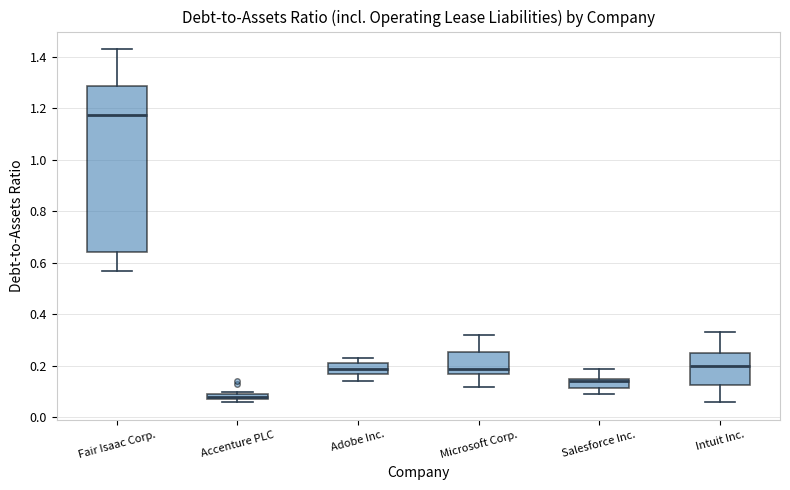

Comparing the boxes themselves (not the whiskers), which one is the tallest?

Fair Isaac Corp.